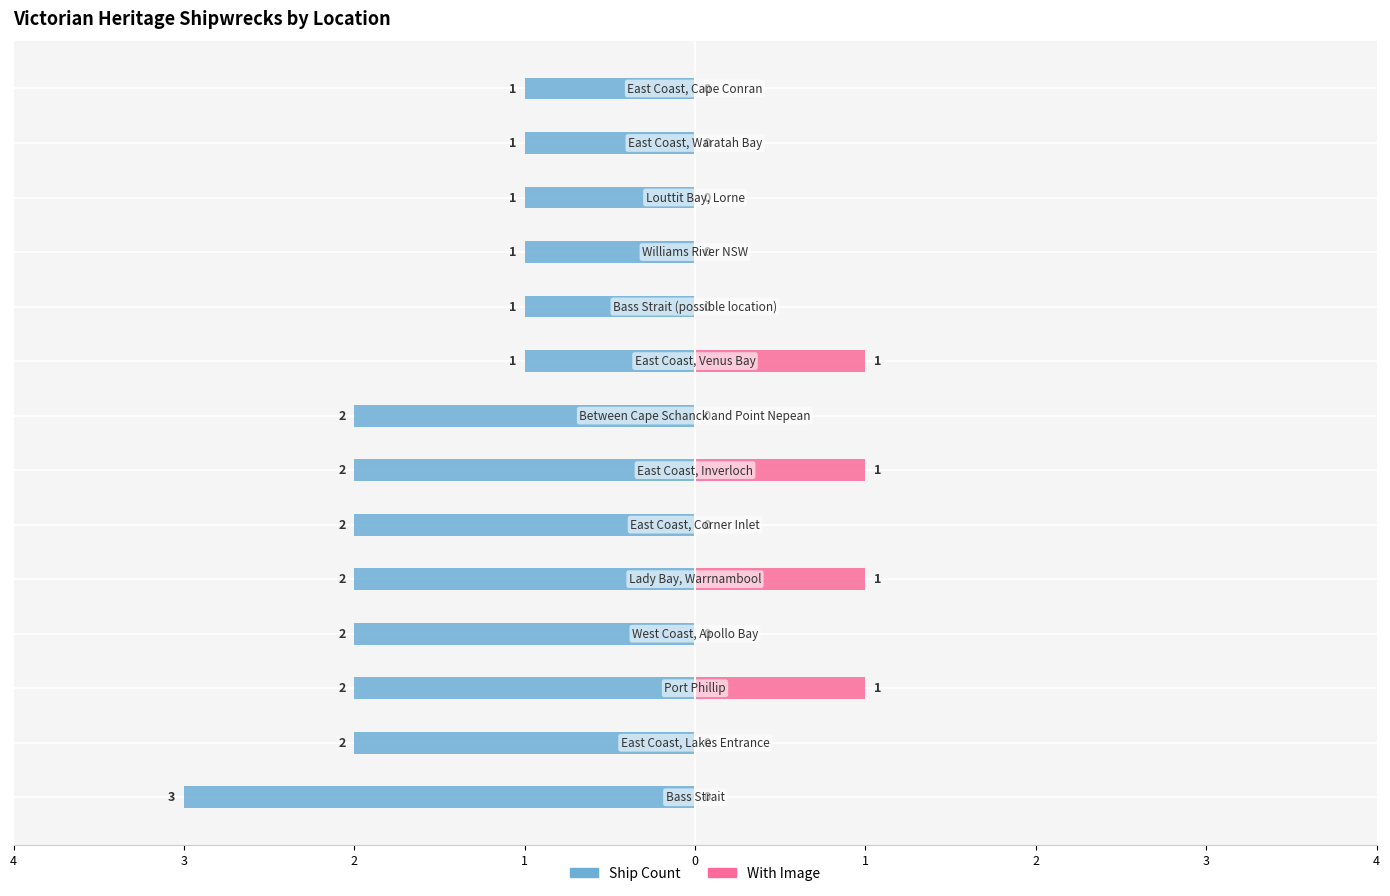

What is the total value across all series at 2?

-1